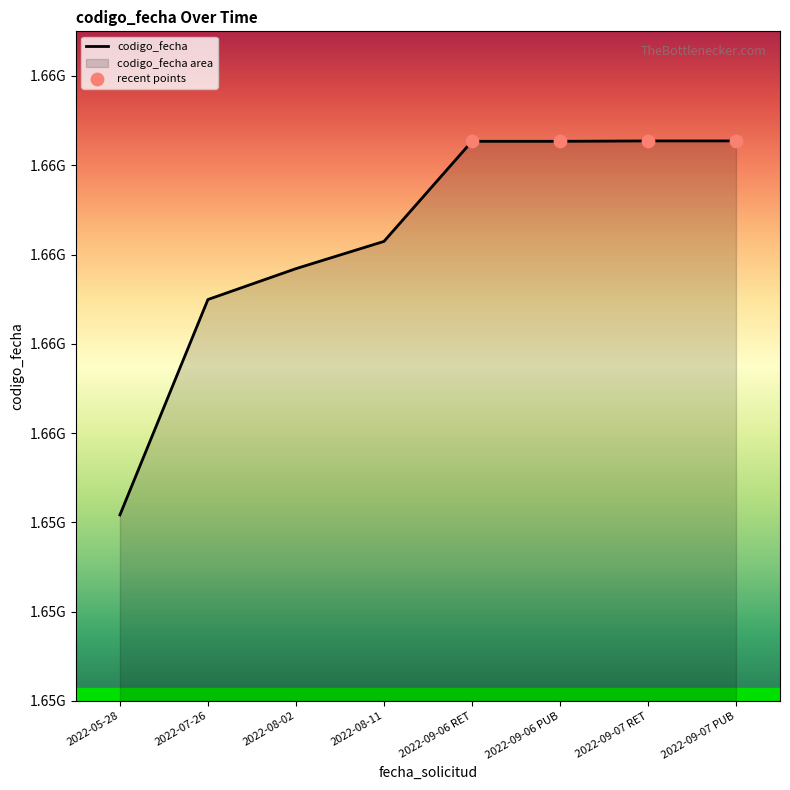

Between 2022-09-06 RET and 2022-05-28, which is larger?

2022-09-06 RET